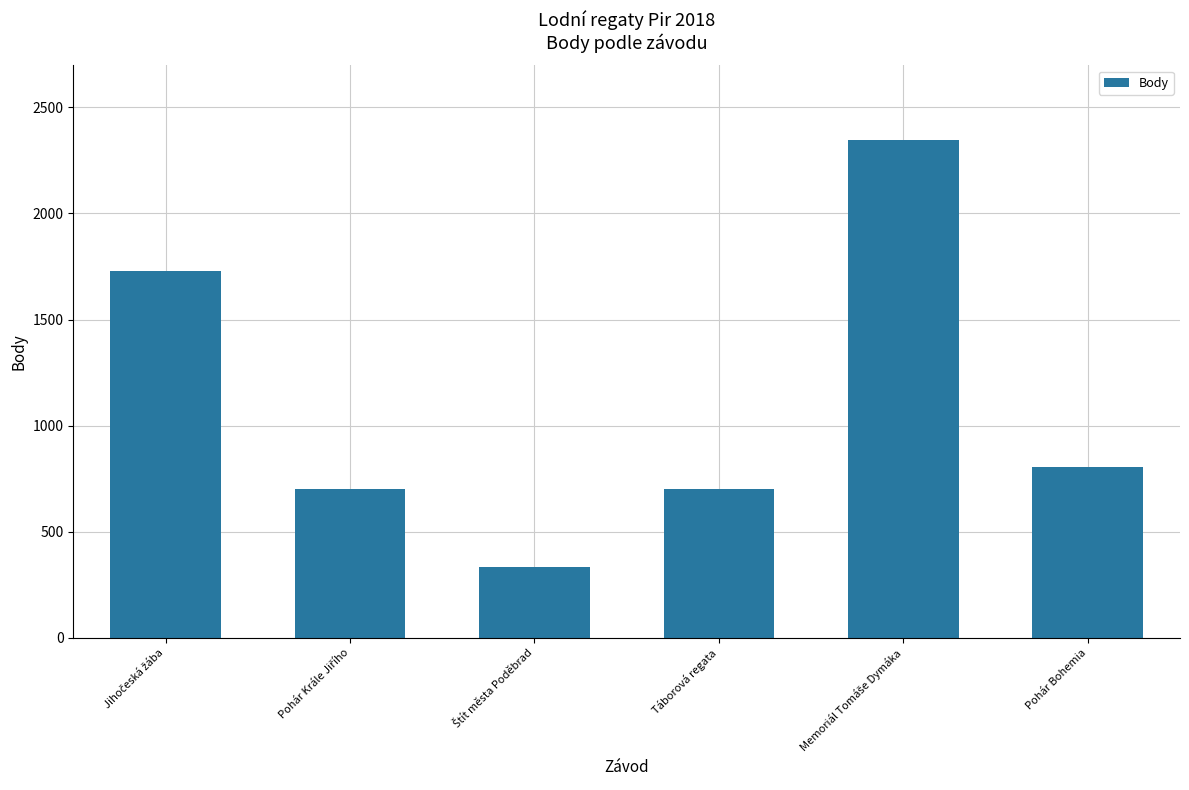

What is the value of the 3rd bar from the left?

336